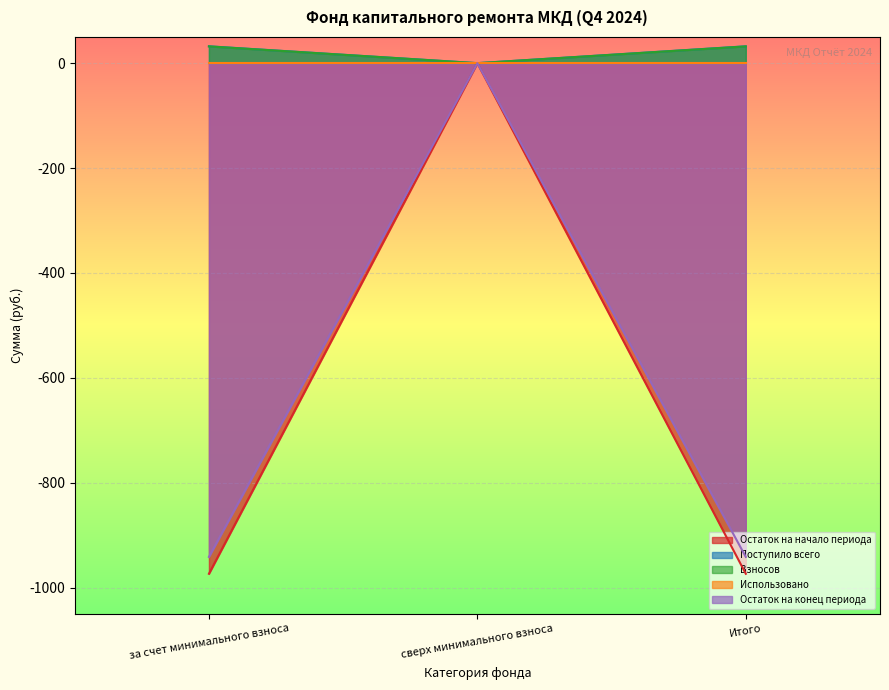

What is the difference between the Остаток на конец периода values at за счет минимального взноса and сверх минимального взноса?

941.6